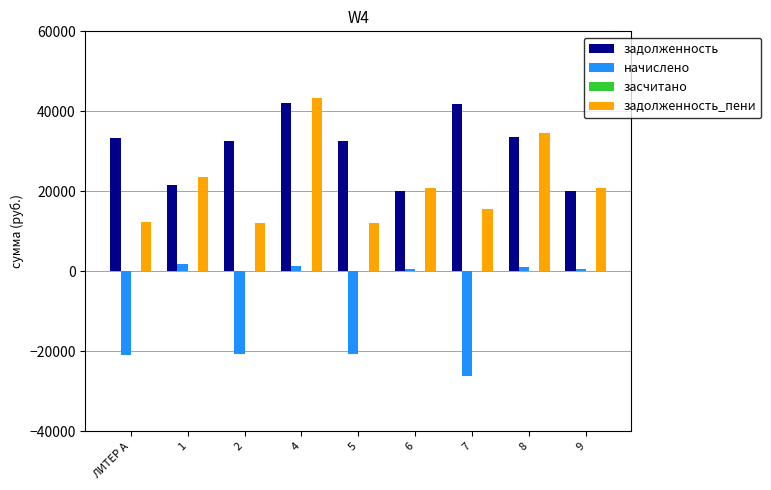

What is the difference between the highest and lowest values at 7?

67970.8